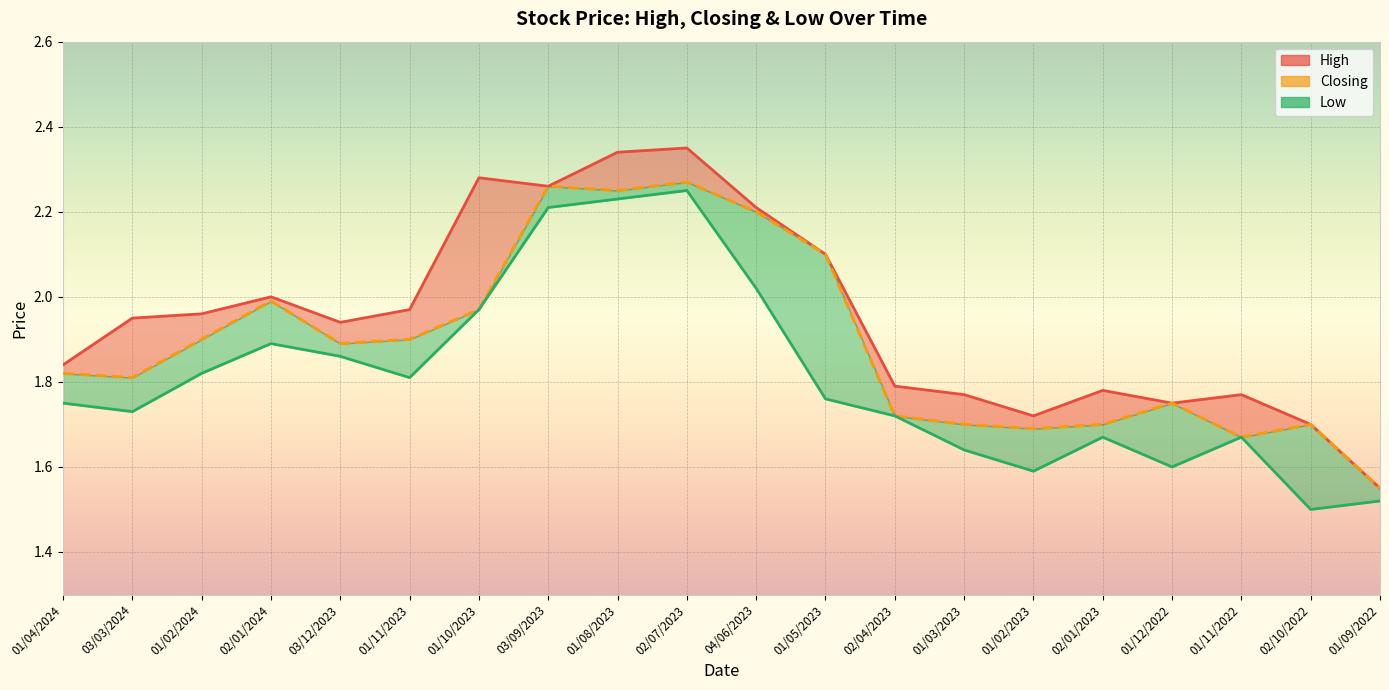

What is the minimum value for Closing?

1.6